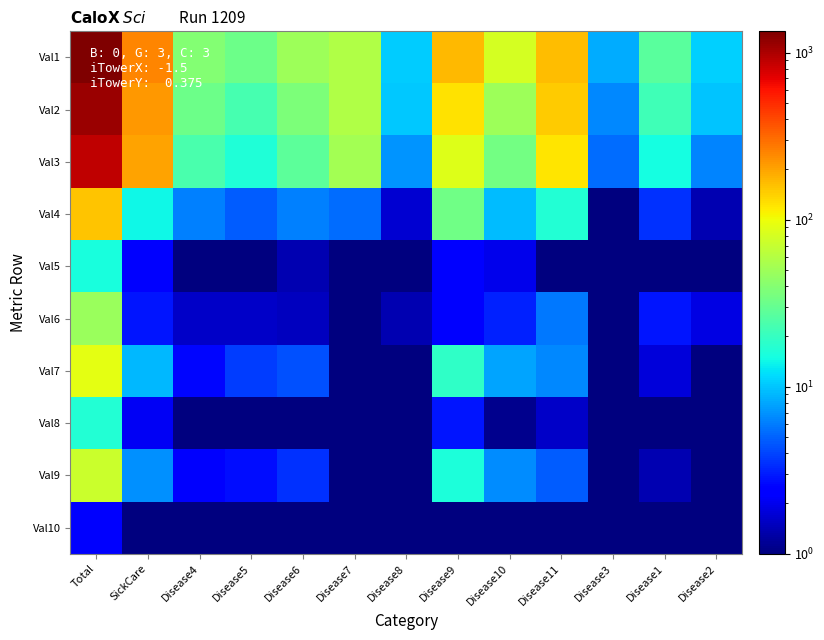

Reading left to right, extract all data points from this chart.

Val1: Total=1340.9	SickCare=254.2	Disease4=39.7	Disease5=32.3	Disease6=49.1	Disease7=58.3	Disease8=10.4	Disease9=169.7	Disease10=79.9	Disease11=162.7	Disease3=8.4	Disease1=27.1	Disease2=10.7
Val2: Total=1104.7	SickCare=220.6	Disease4=32.1	Disease5=23.3	Disease6=37.1	Disease7=57.7	Disease8=10.1	Disease9=123.1	Disease10=48.9	Disease11=146.2	Disease3=6.5	Disease1=21.9	Disease2=9.8
Val3: Total=886.5	SickCare=200.9	Disease4=23.5	Disease5=16.5	Disease6=27.9	Disease7=51.9	Disease8=7.0	Disease9=85.4	Disease10=34.6	Disease11=122.6	Disease3=5.4	Disease1=15.1	Disease2=6.3
Val4: Total=155.3	SickCare=14.4	Disease4=6.2	Disease5=4.8	Disease6=6.2	Disease7=5.3	Disease8=1.7	Disease9=33.0	Disease10=9.3	Disease11=16.8	Disease3=0.9	Disease1=3.5	Disease2=1.4
Val5: Total=15.5	SickCare=2.4	Disease4=0.8	Disease5=0.3	Disease6=1.4	Disease7=0.1	Disease8=0.5	Disease9=2.3	Disease10=2.0	Disease11=1.0	Disease3=0.1	Disease1=0.4	Disease2=0.2
Val6: Total=47.4	SickCare=2.9	Disease4=1.6	Disease5=1.6	Disease6=1.5	Disease7=0.5	Disease8=1.4	Disease9=2.5	Disease10=3.1	Disease11=5.8	Disease3=0.1	Disease1=2.9	Disease2=1.9
Val7: Total=91.4	SickCare=9.1	Disease4=2.6	Disease5=3.8	Disease6=4.4	Disease7=0.1	Disease8=0.1	Disease9=19.0	Disease10=7.9	Disease11=6.5	Disease3=0.7	Disease1=1.8	Disease2=0.2
Val8: Total=17.1	SickCare=2.1	Disease4=0.4	Disease5=1.0	Disease6=0.9	Disease7=0.5	Disease8=0.5	Disease9=2.9	Disease10=1.1	Disease11=1.6	Disease3=0.2	Disease1=0.4	Disease2=0.1
Val9: Total=72.1	SickCare=6.8	Disease4=2.2	Disease5=2.7	Disease6=3.5	Disease7=0.1	Disease8=0.1	Disease9=15.8	Disease10=6.6	Disease11=4.7	Disease3=0.5	Disease1=1.4	Disease2=0.2
Val10: Total=2.2	SickCare=0.2	Disease4=0.5	Disease5=0.1	Disease6=0.5	Disease7=0.5	Disease8=0.5	Disease9=0.4	Disease10=0.2	Disease11=0.2	Disease3=0.5	Disease1=0.5	Disease2=0.5